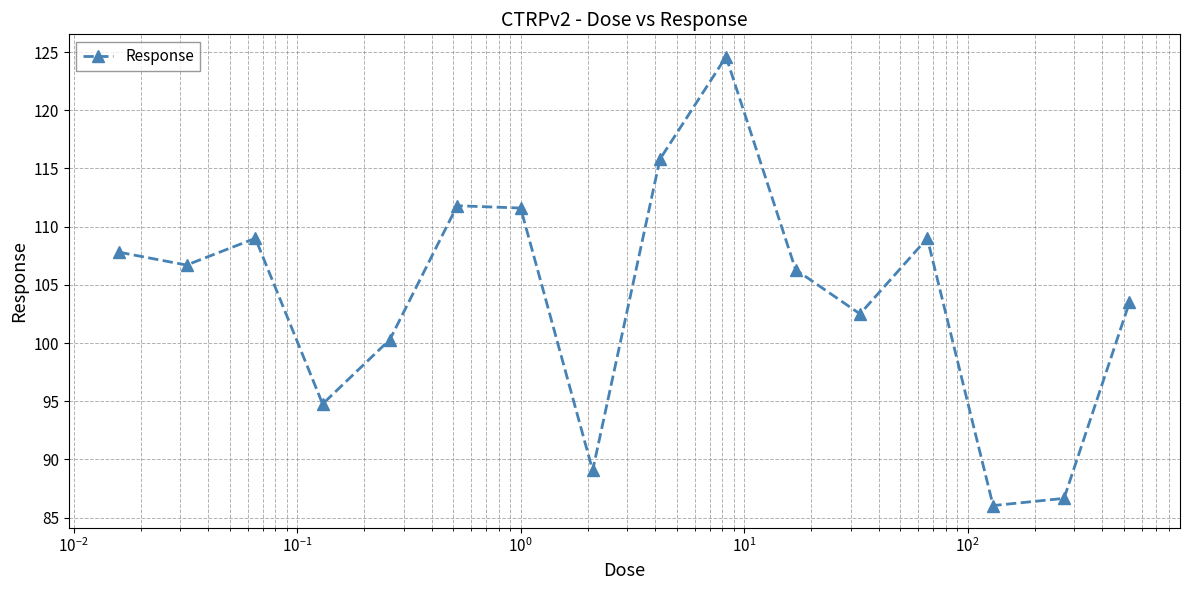

What is the value of the 15th point from the left?

86.7